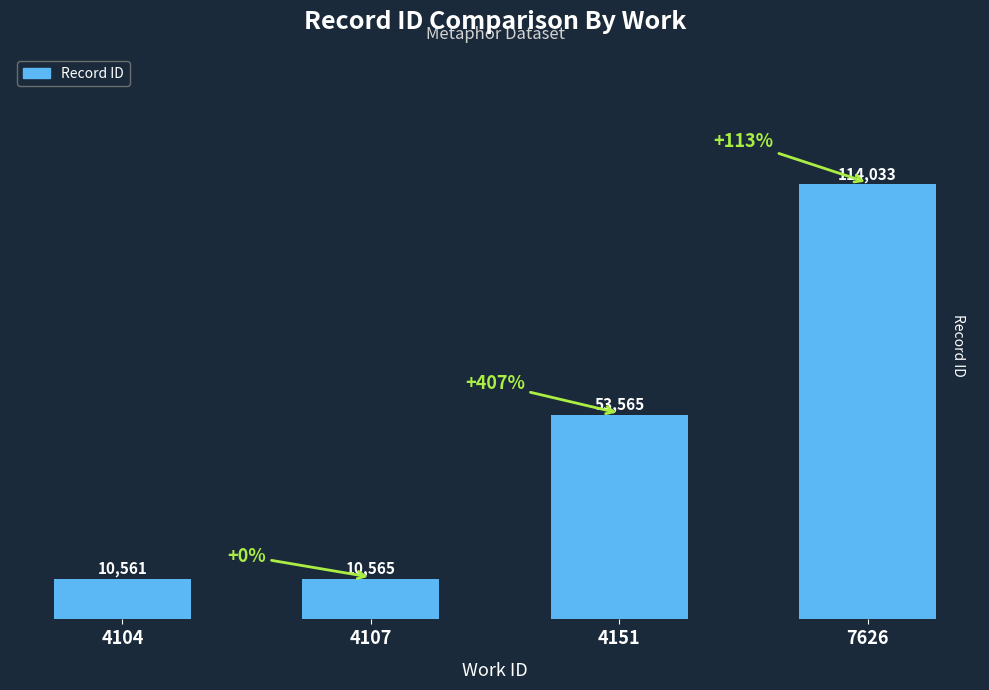

Reading left to right, list all the values displayed in this chart.

10561	10565	53565	114033